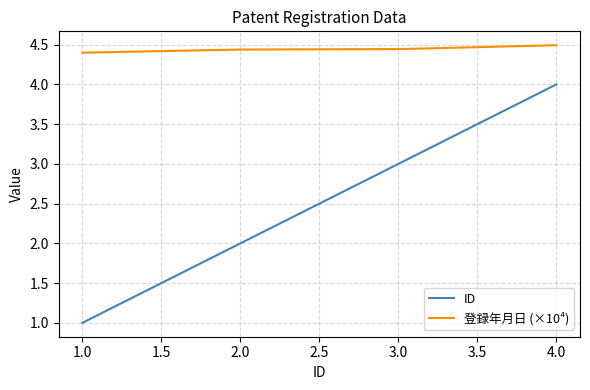

What is the smallest value displayed?

1.0